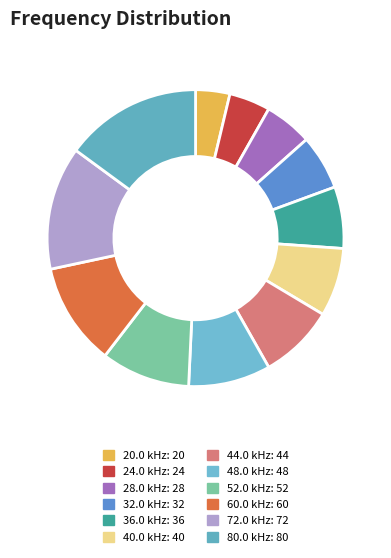

What is the smallest slice in the pie chart?

20.0